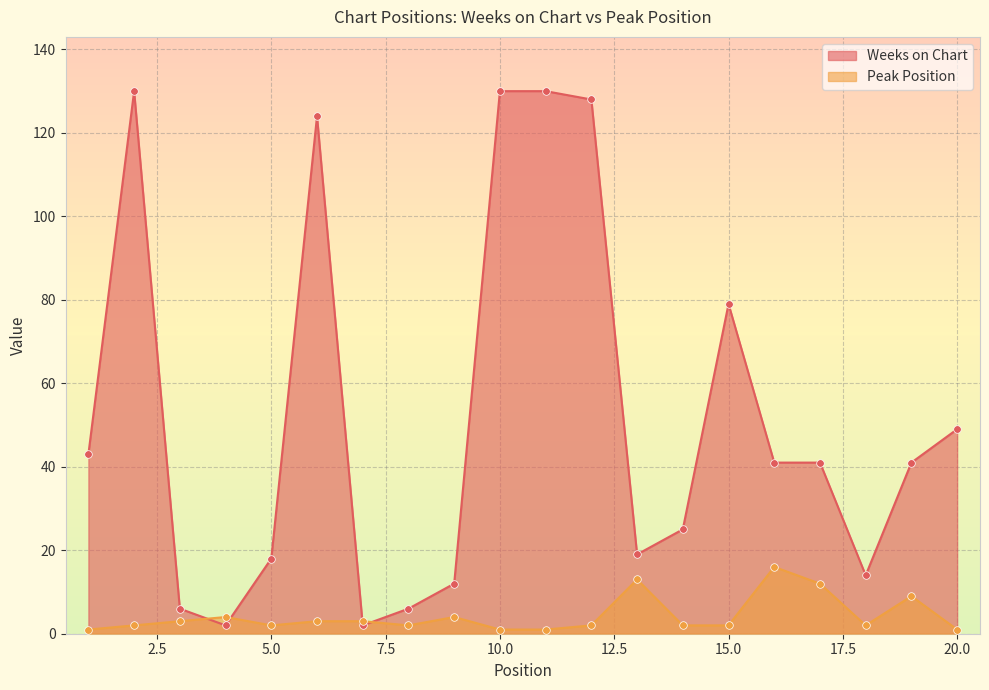

Which series reaches the maximum Y coordinate?

Weeks on Chart